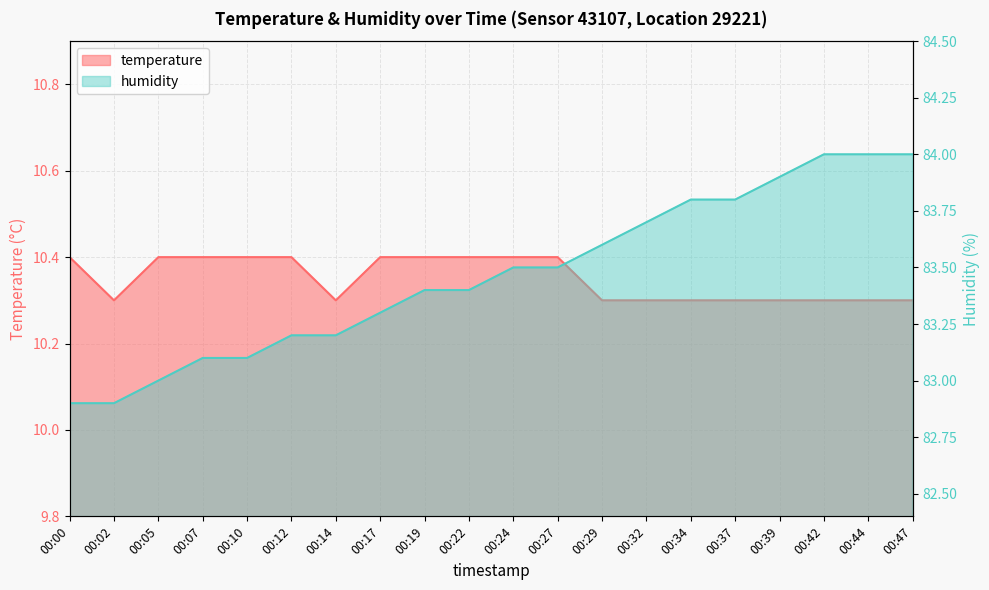

What is the difference between the highest and lowest values at 00:34?

73.5